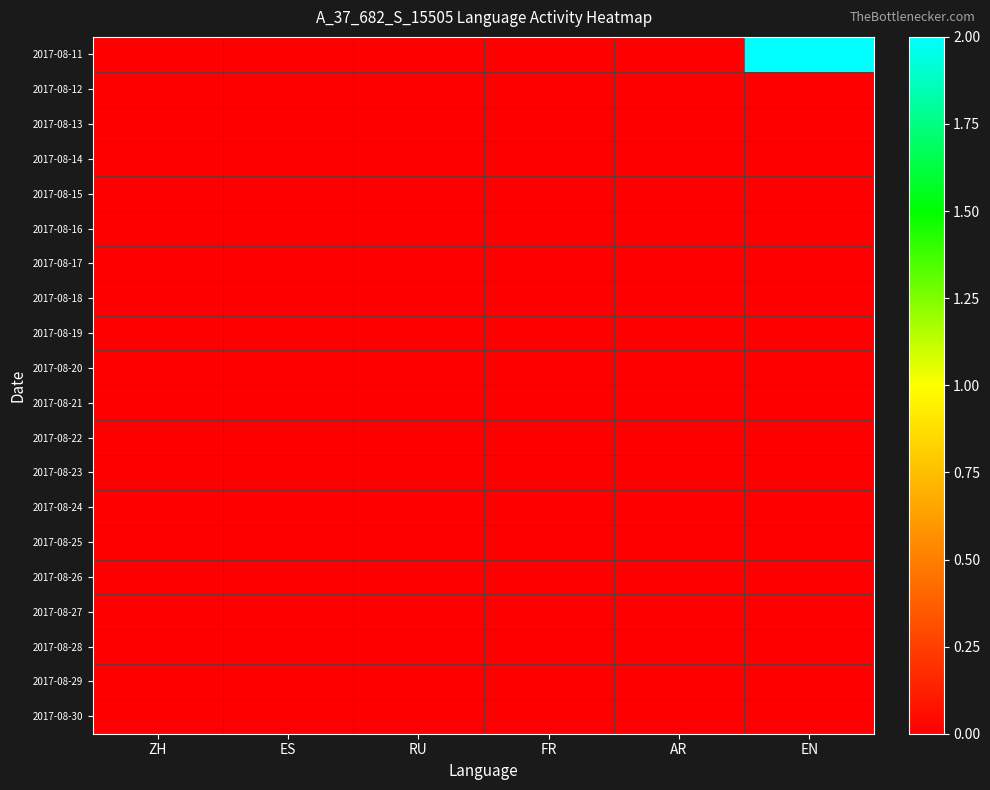

At RU, list the series in order from largest to smallest.

2017-08-11, 2017-08-12, 2017-08-13, 2017-08-14, 2017-08-15, 2017-08-16, 2017-08-17, 2017-08-18, 2017-08-19, 2017-08-20, 2017-08-21, 2017-08-22, 2017-08-23, 2017-08-24, 2017-08-25, 2017-08-26, 2017-08-27, 2017-08-28, 2017-08-29, 2017-08-30